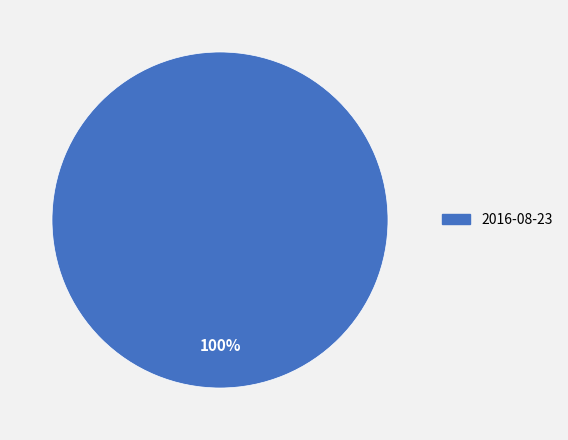

Which slice represents more than half of the pie?

2016-08-23